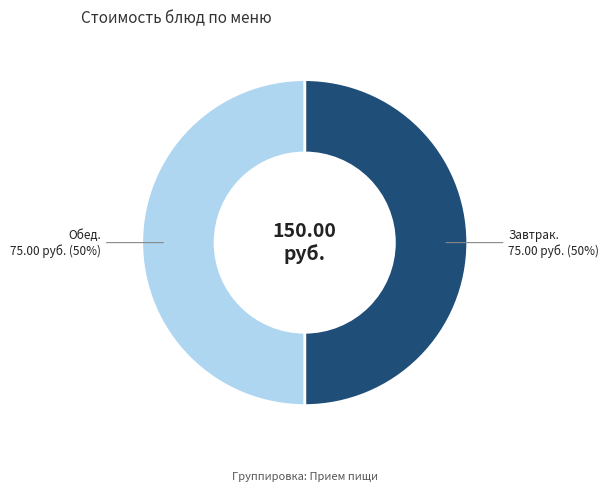

To the nearest percent, what is the average slice percentage?

50%